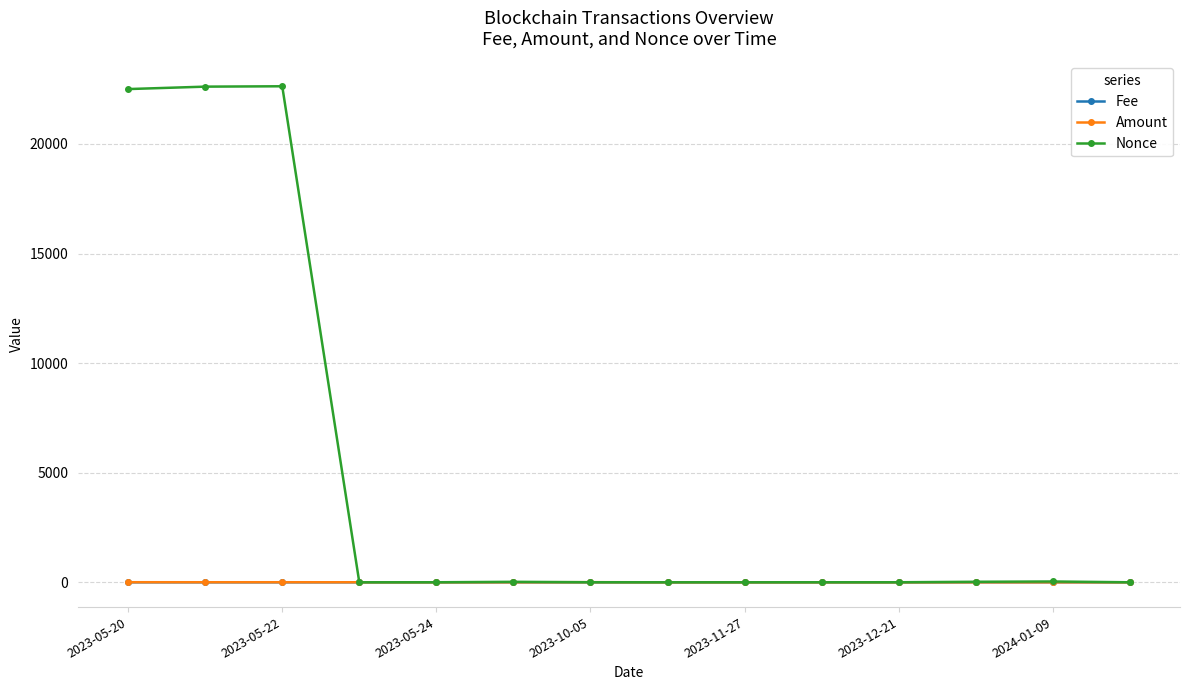

What is the greatest value displayed?

22632.0